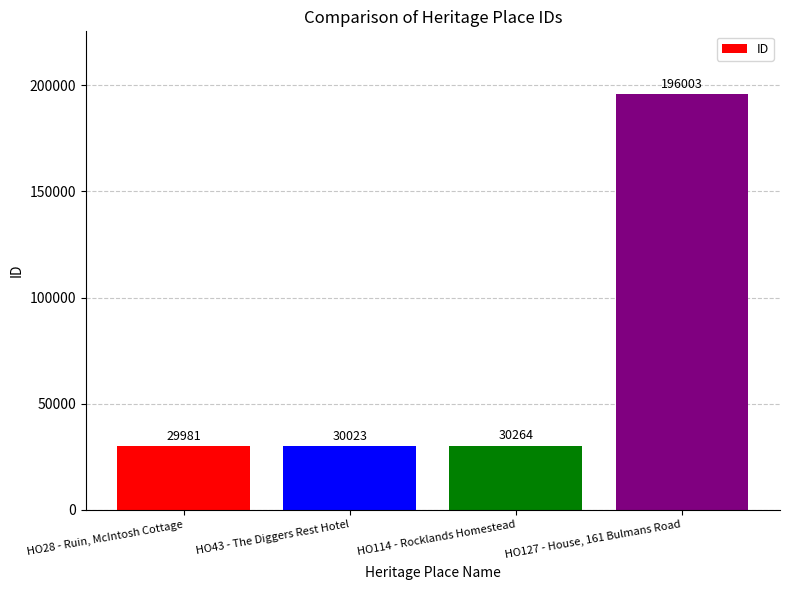

Reading right to left, transcribe all the data shown in this chart.

HO127 - House, 161 Bulmans Road=196003	HO114 - Rocklands Homestead=30264	HO43 - The Diggers Rest Hotel=30023	HO28 - Ruin, McIntosh Cottage=29981